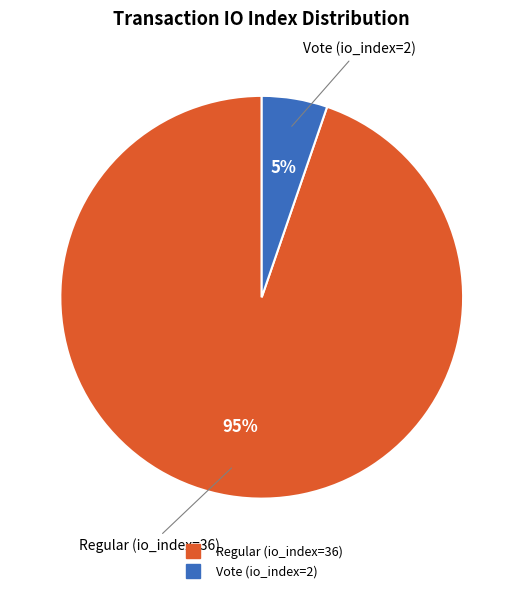

What percentage is the Vote (io_index=2) slice, to the nearest percent?

5%